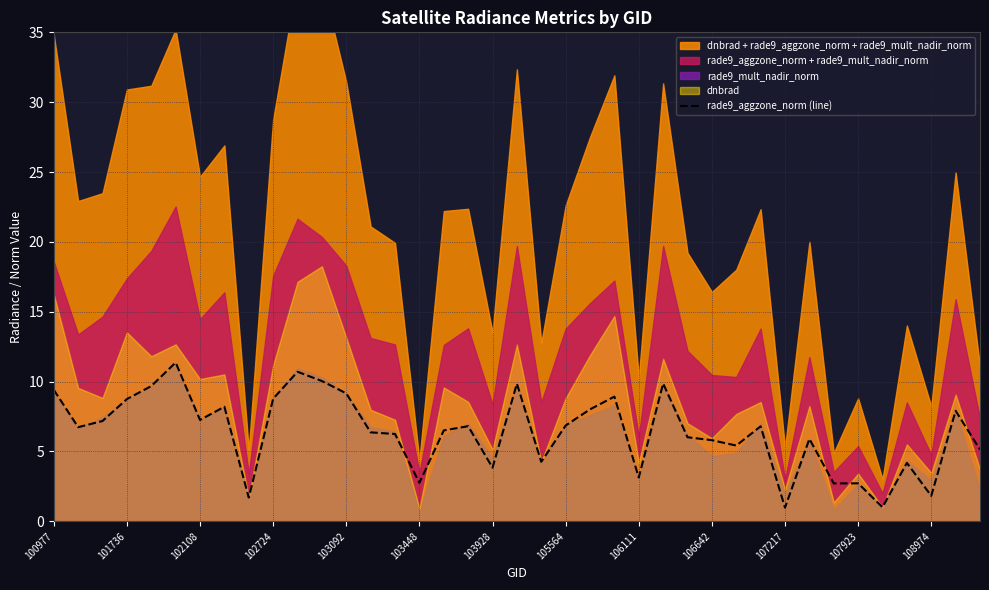

What is the highest value of the rade9_aggzone_norm (line) series?

11.4